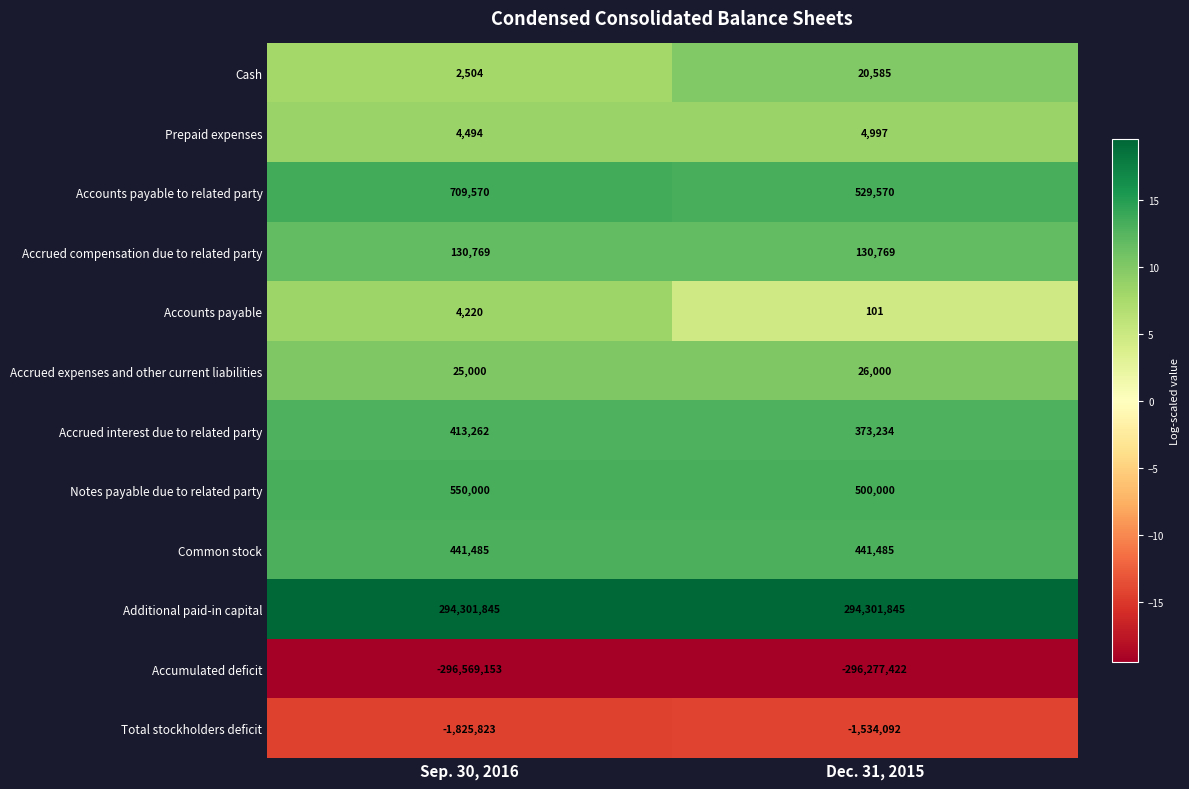

Which series has the largest total across all categories?

Additional paid-in capital